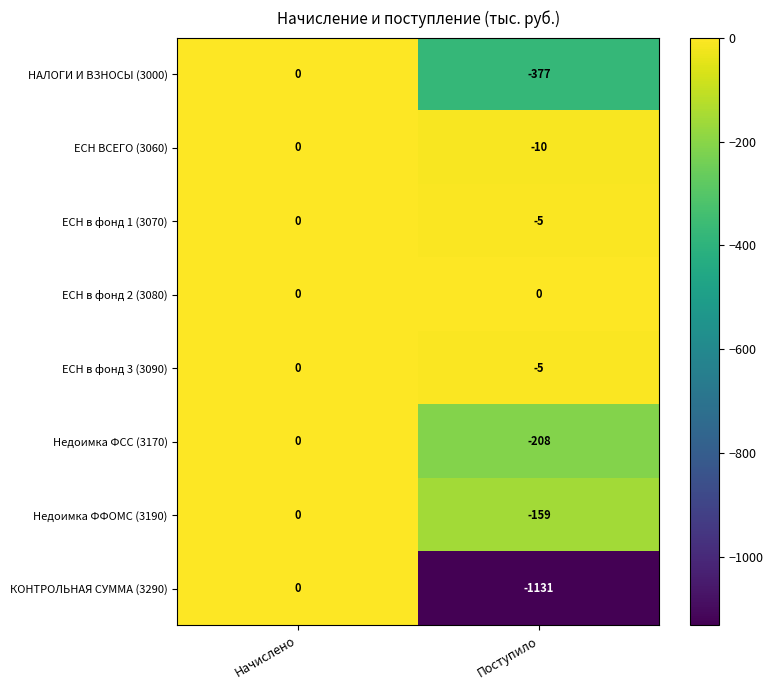

Which series has the largest total across all categories?

ЕСН в фонд 2 (3080)